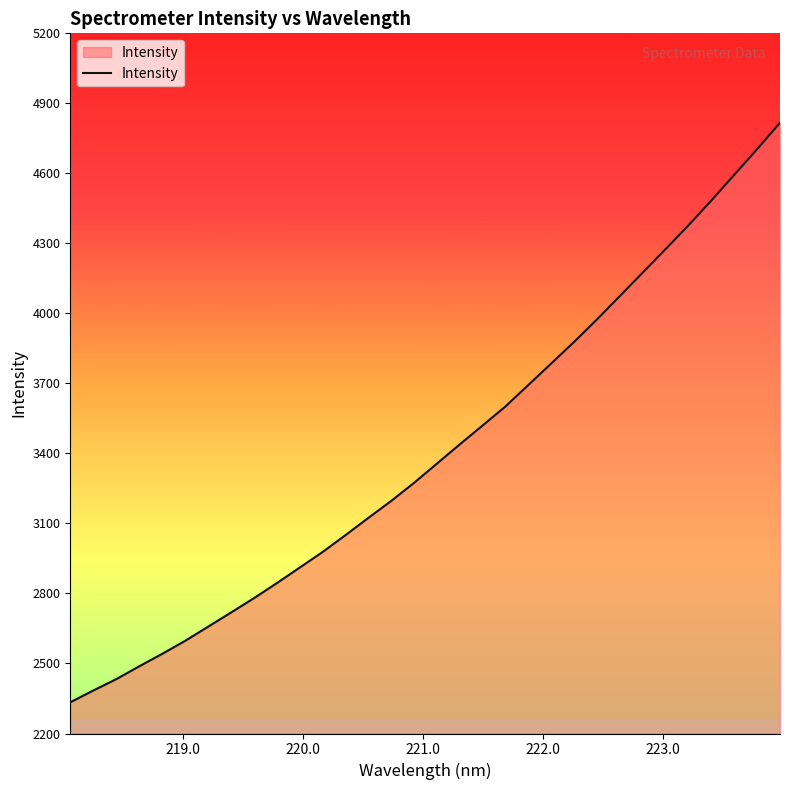

What is the difference between the maximum and minimum values?

2483.2